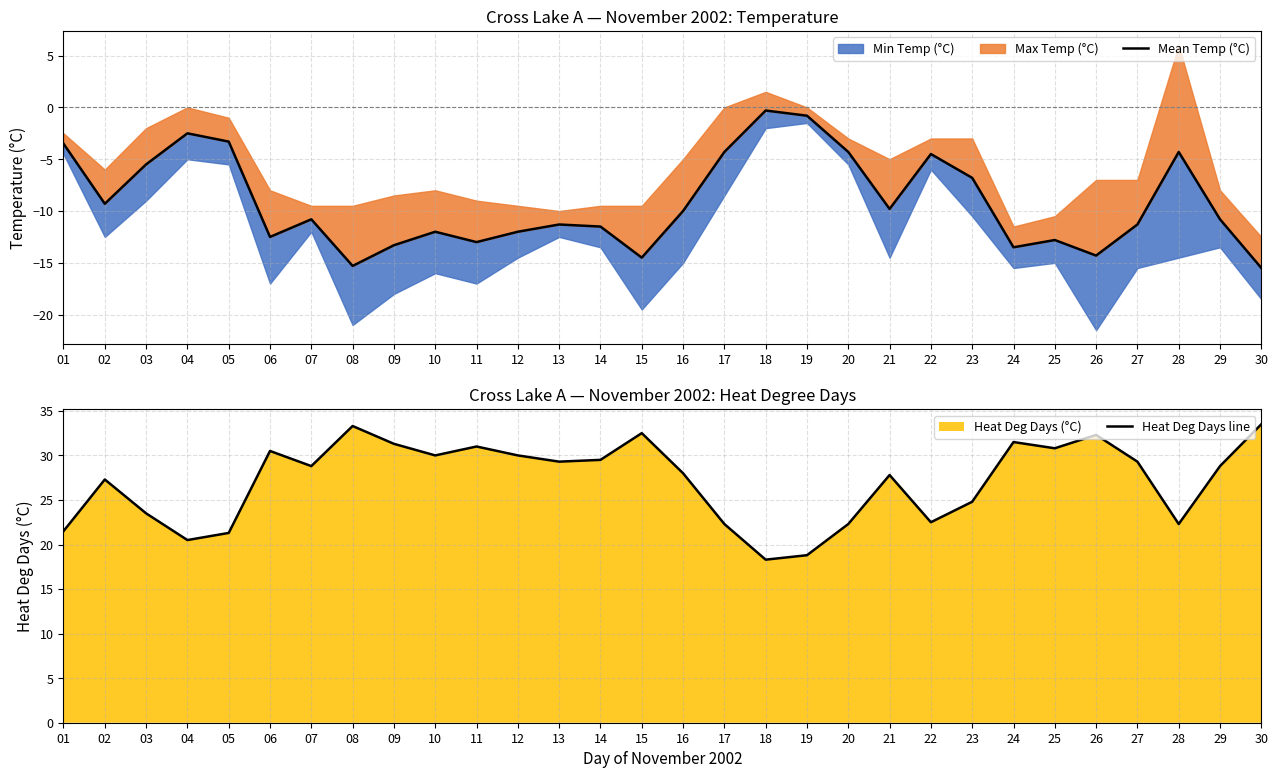

How many data points does each series have?

30